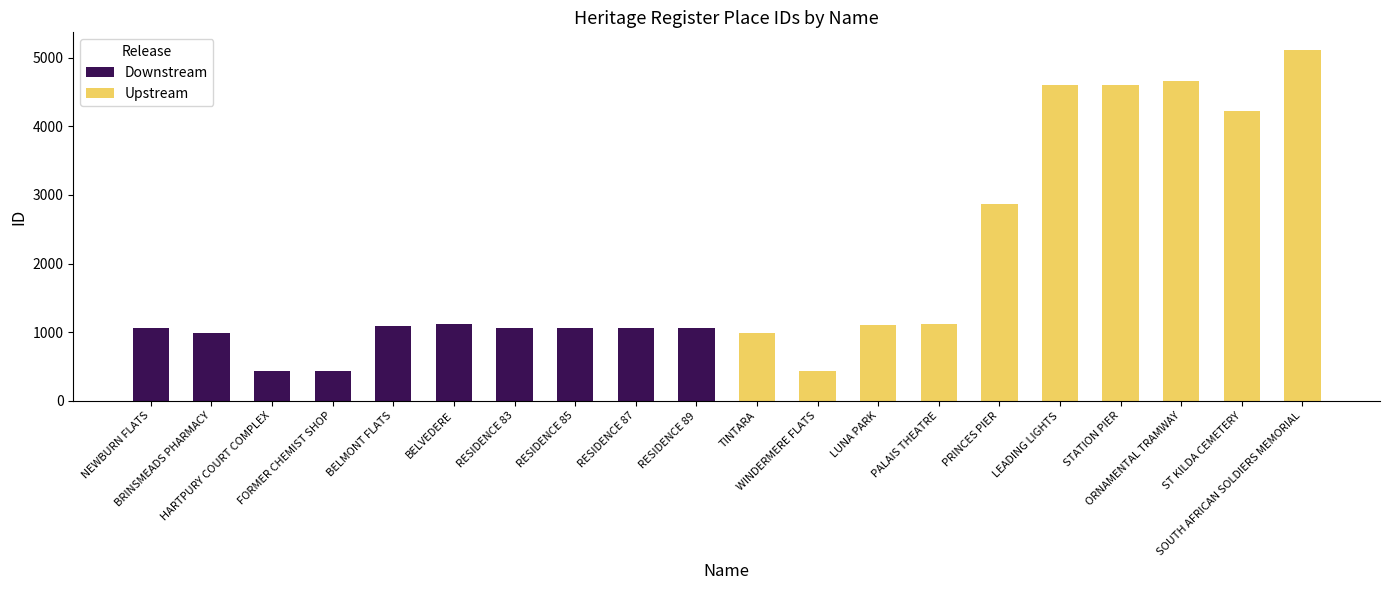

Does the chart contain stacked bars?

No